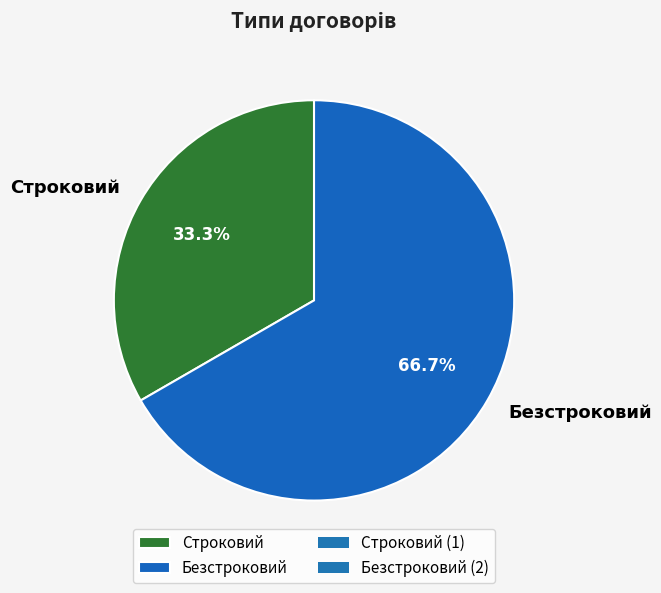

How much of the chart is everything except Безстроковий?

33.3%